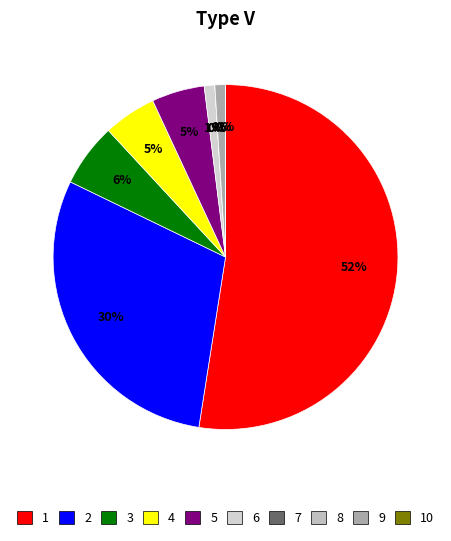

What percentage do 2 and 7 together represent?

29.7%